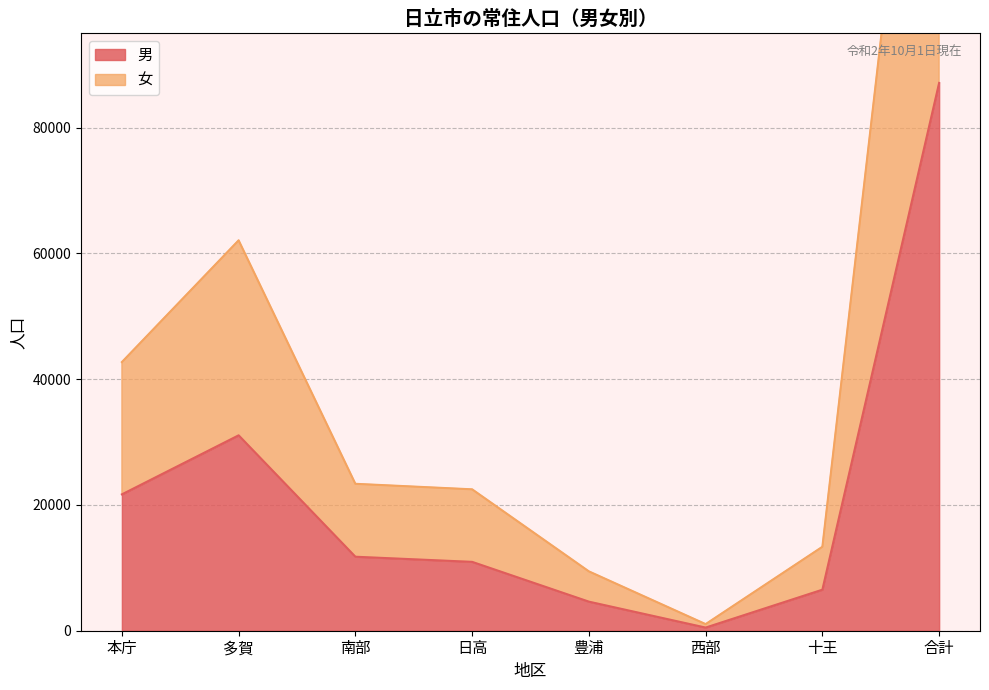

True or false: 男 has a value of 723 at 西部.

False